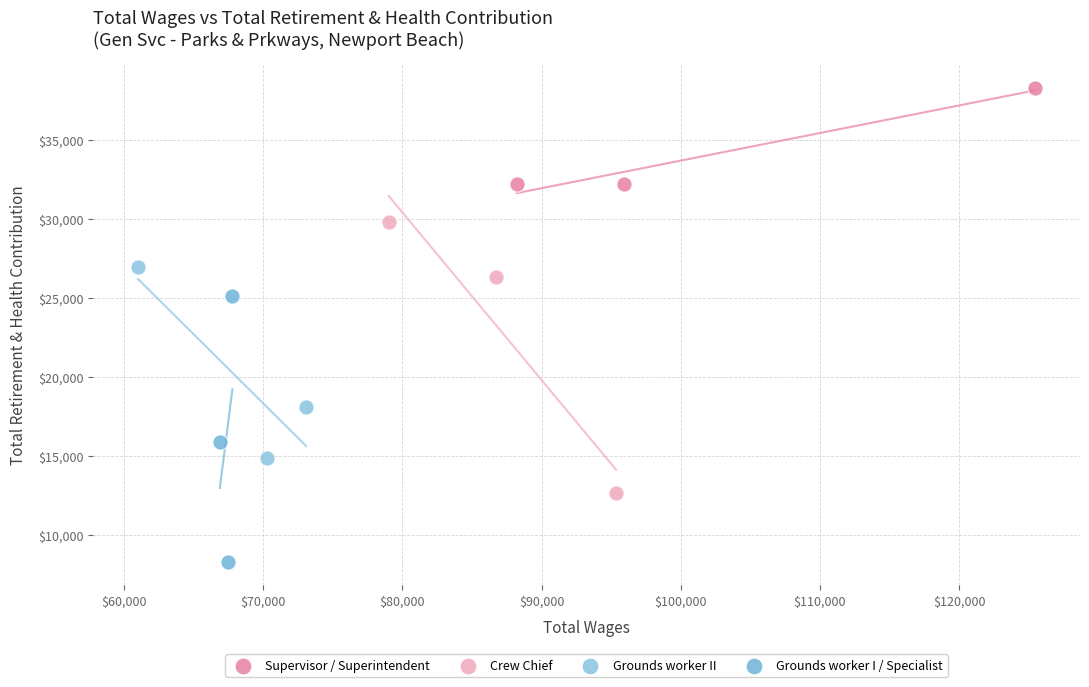

Which series reaches the minimum Y coordinate?

Grounds worker I / Specialist